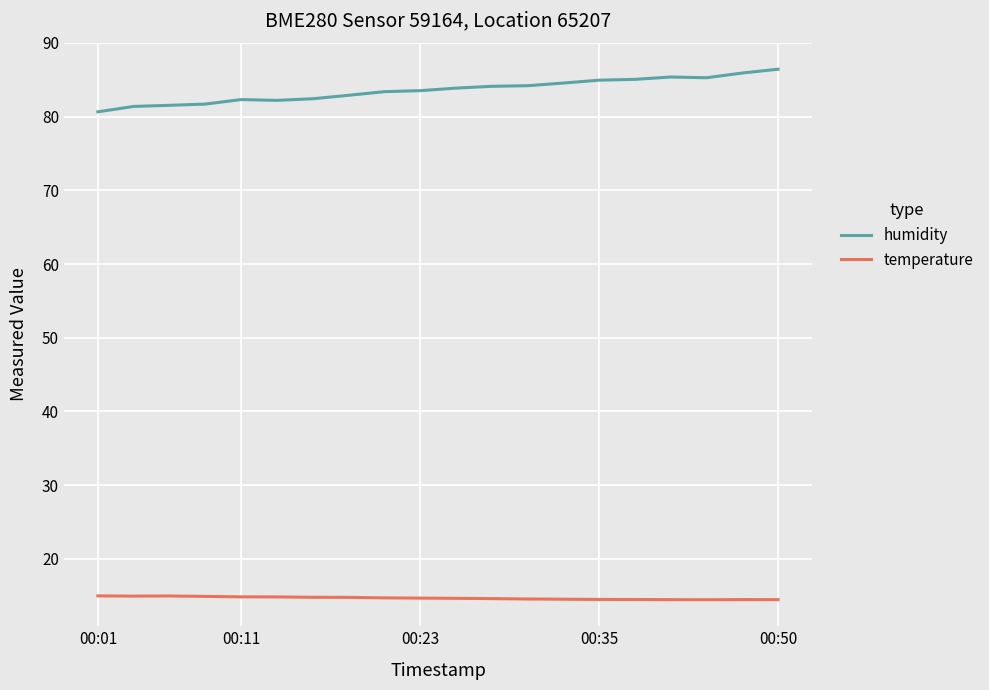

Does the chart have visible grid lines?

Yes